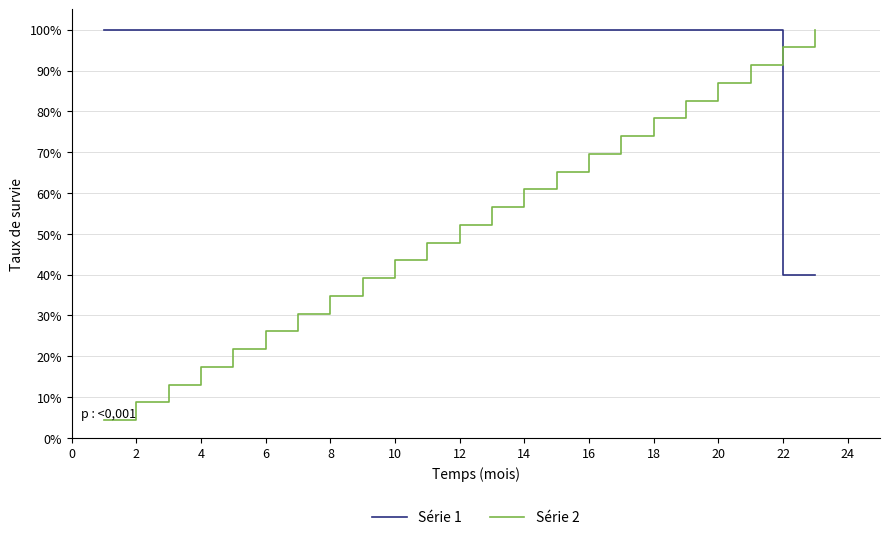

Reading left to right, extract all data points from this chart.

Série 1: 100.0	100.0	100.0	100.0	100.0	100.0	100.0	100.0	100.0	100.0	100.0	100.0	100.0	100.0	100.0	100.0	100.0	100.0	100.0	100.0	100.0	40.0	40.0
Série 2: 4.3	8.7	13.0	17.4	21.7	26.1	30.4	34.8	39.1	43.5	47.8	52.2	56.5	60.9	65.2	69.6	73.9	78.3	82.6	87.0	91.3	95.7	100.0